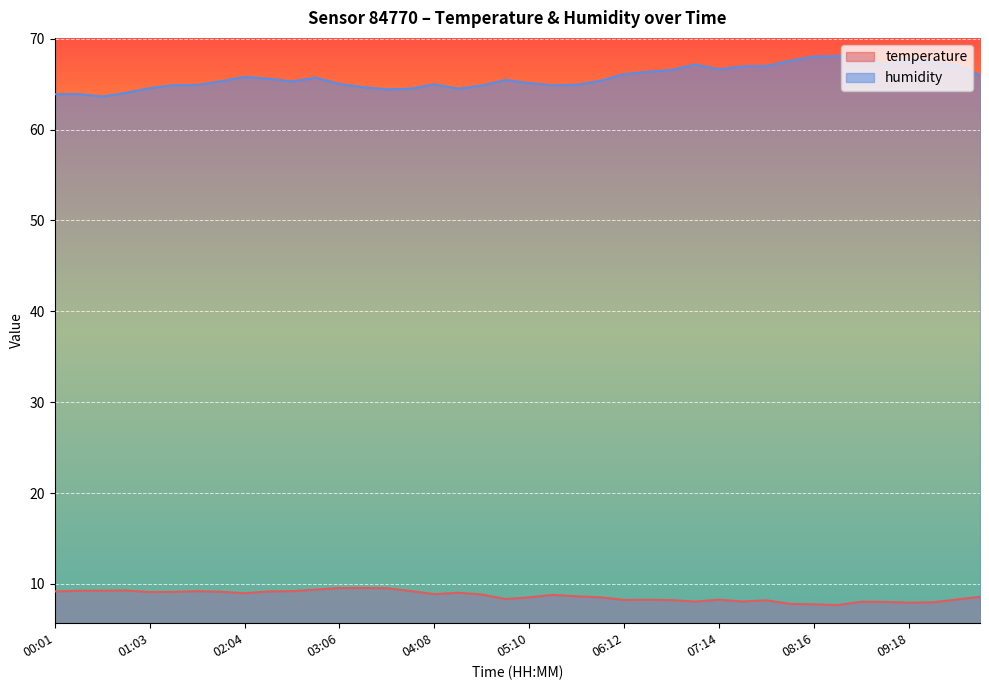

Is the value of humidity at 03:06 greater than the value of temperature at 03:37?

Yes